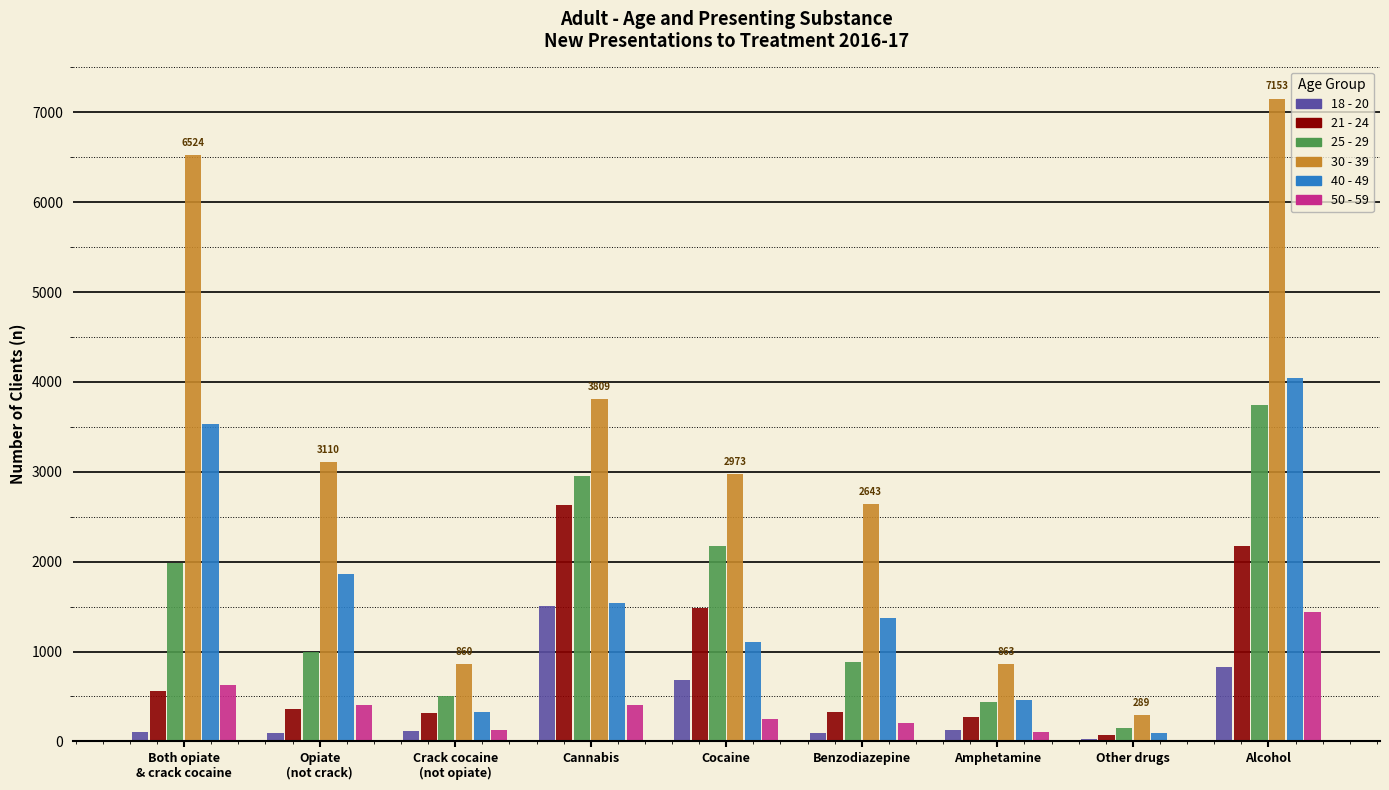

What are all the series names shown in the legend?

18 - 20, 21 - 24, 25 - 29, 30 - 39, 40 - 49, 50 - 59